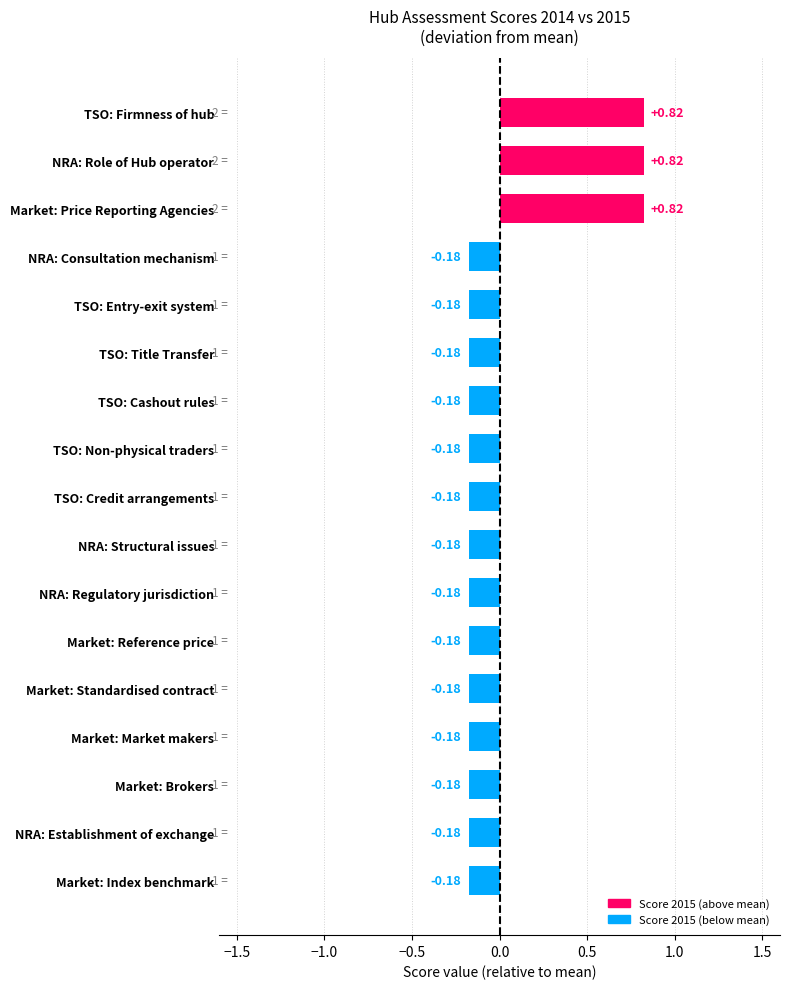

How many data points are less than 0?

14